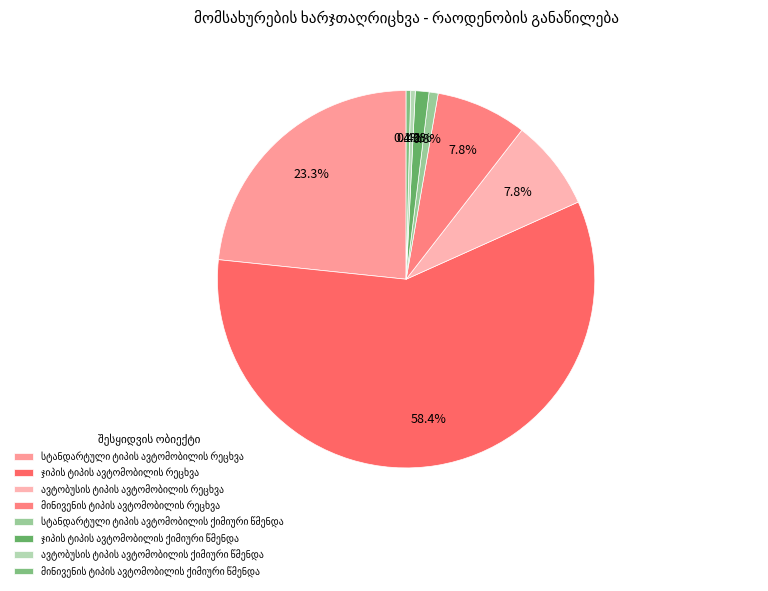

How much of the chart is everything except სტანდარტული ტიპის ავტომობილის ქიმიური წმენდა?

99.2%